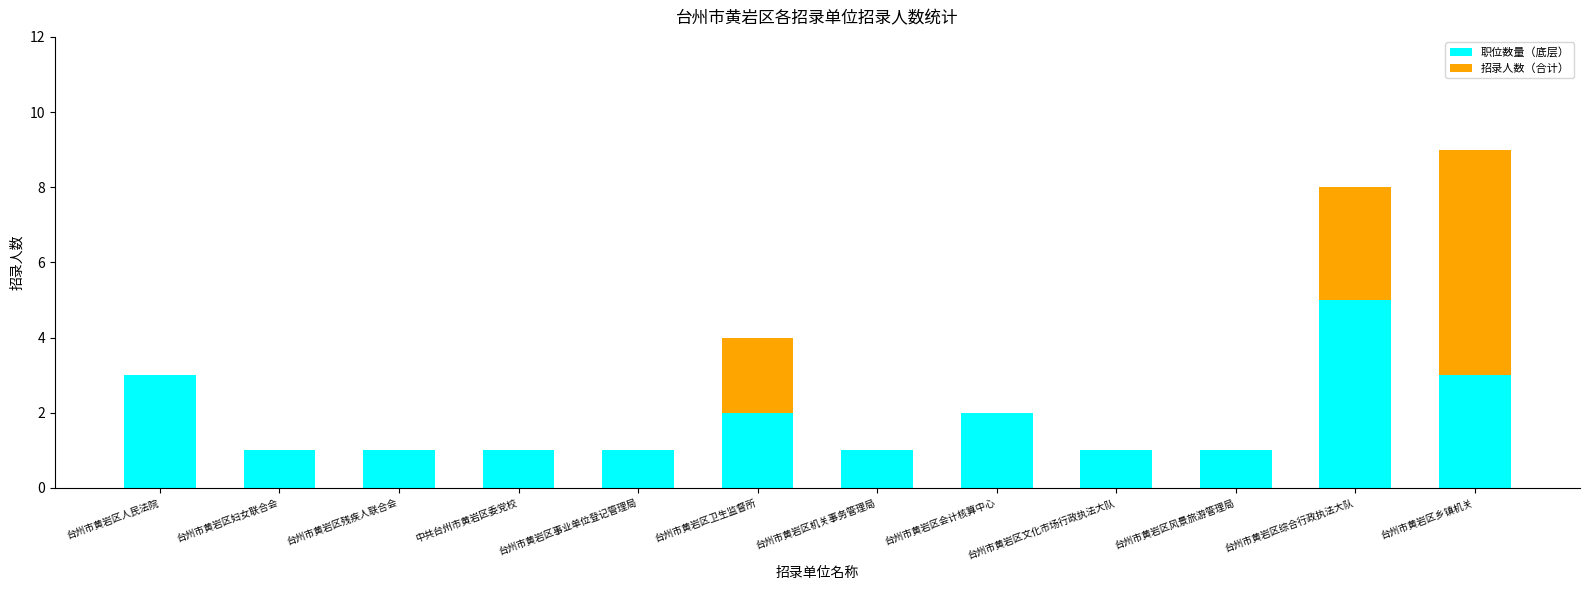

At which category is the sum across all series the highest?

台州市黄岩区乡镇机关